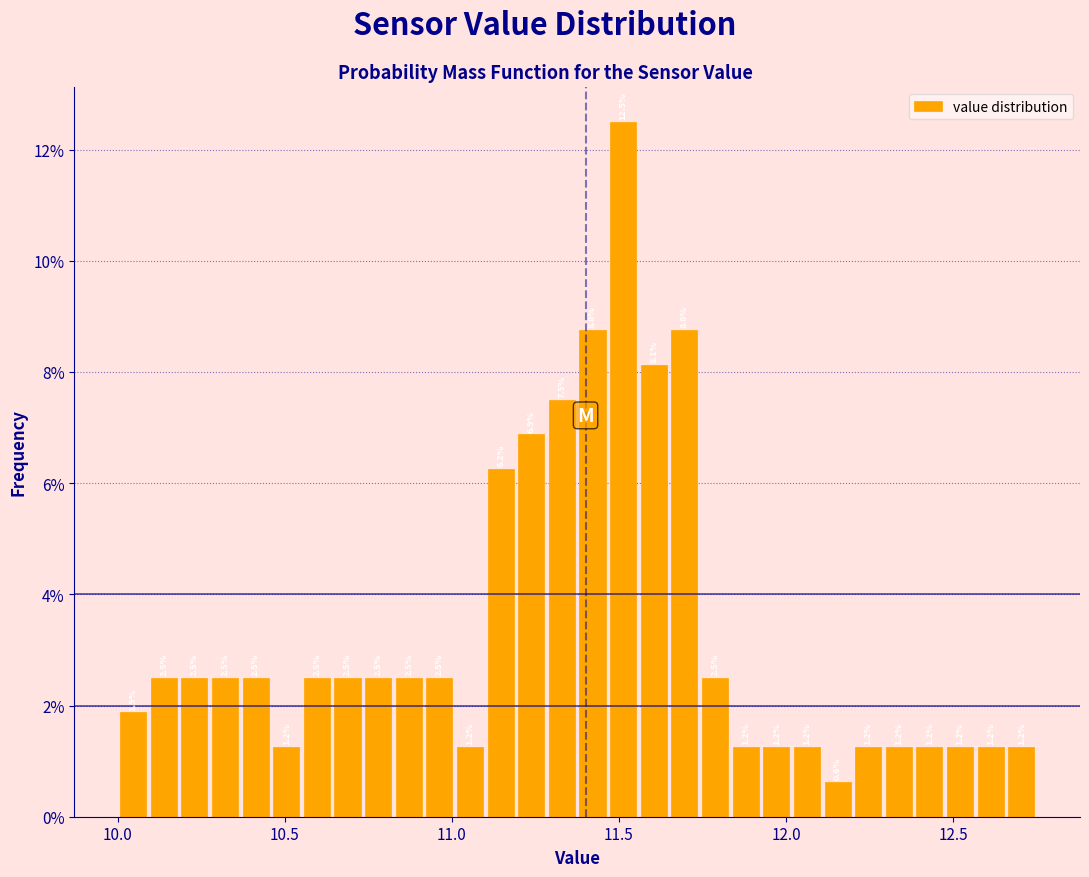

Around what value on the x-axis is the tallest bar? Give the approximate position of its centre, as read against the axis.

11.50